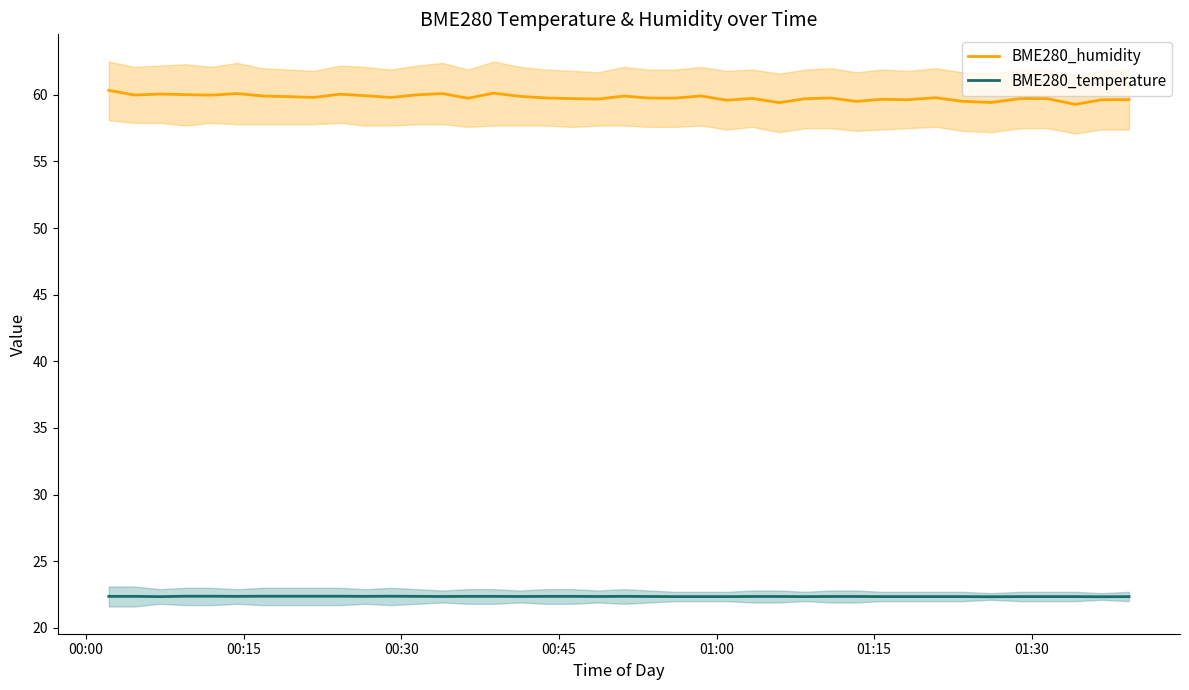

In BME280_temperature, how many points are lower than both neighbors (excluding endpoints)?

9